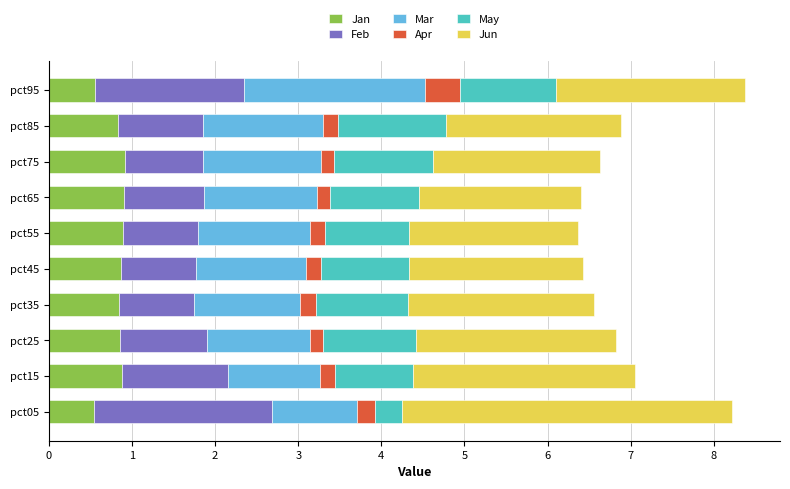

What is the total value across all series at pct85?

6.9